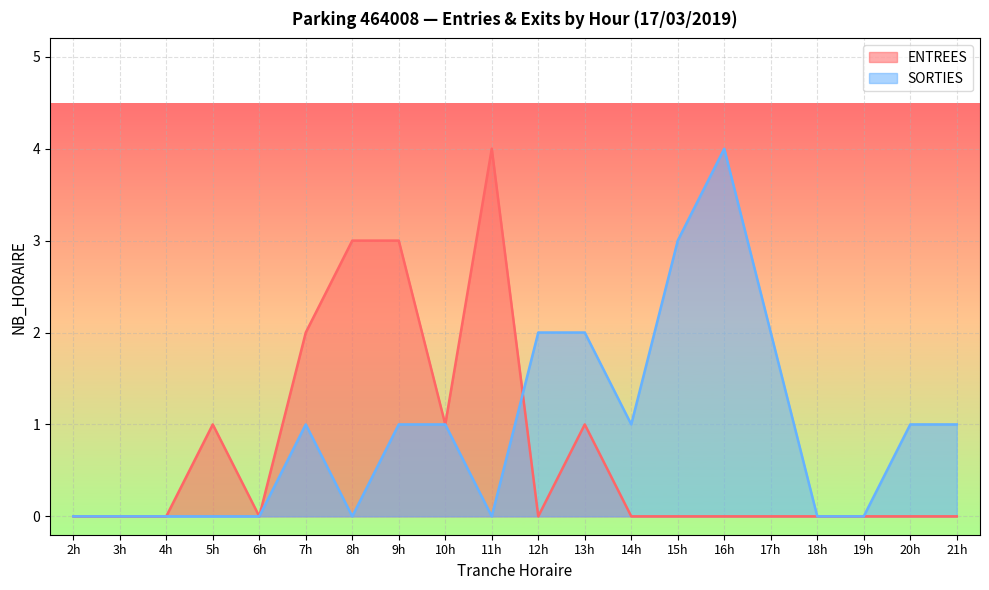

At which label does SORTIES reach its peak?

16h